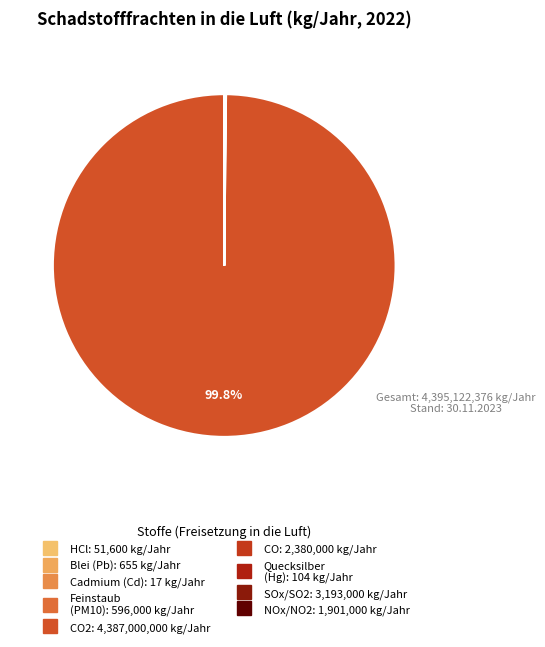

Which category accounts for the majority?

Kohlendioxid (CO2)